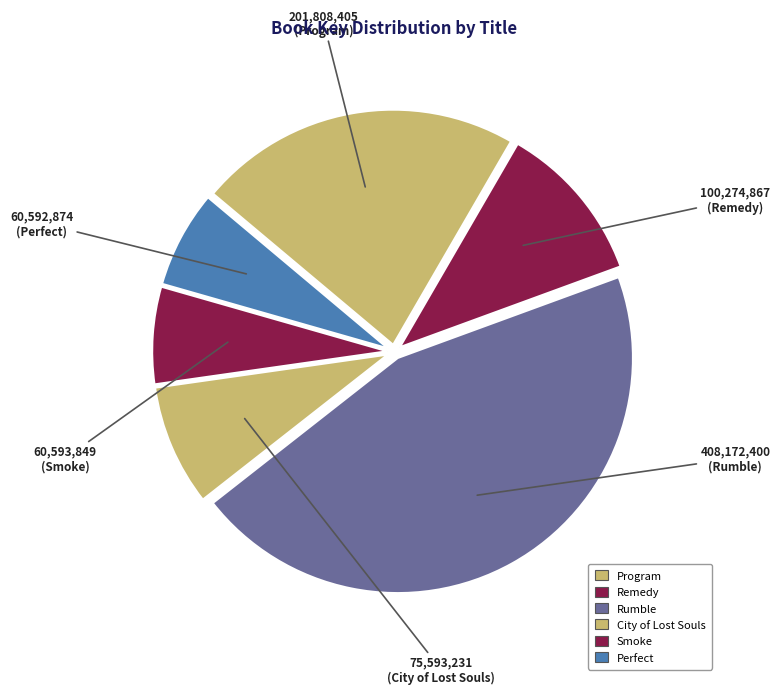

Which slice is the largest?

Rumble